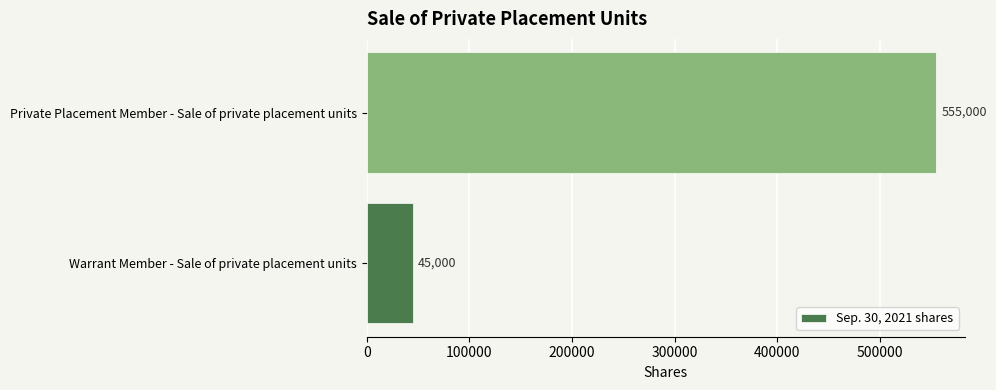

What is the average value?

300000